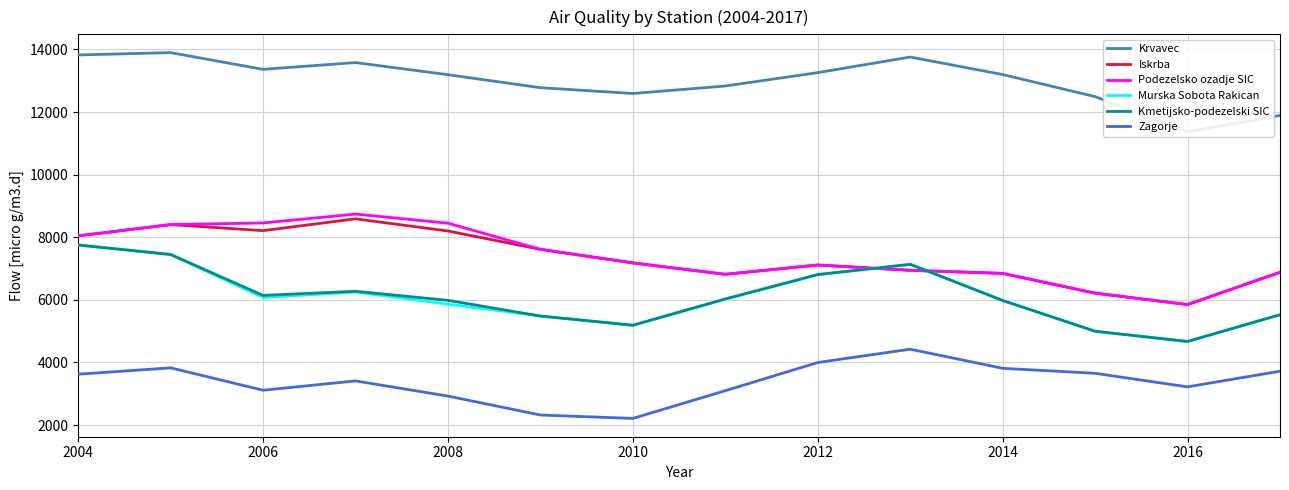

True or false: Murska Sobota Rakican and Kmetijsko-podezelski SIC intersect in this chart.

False